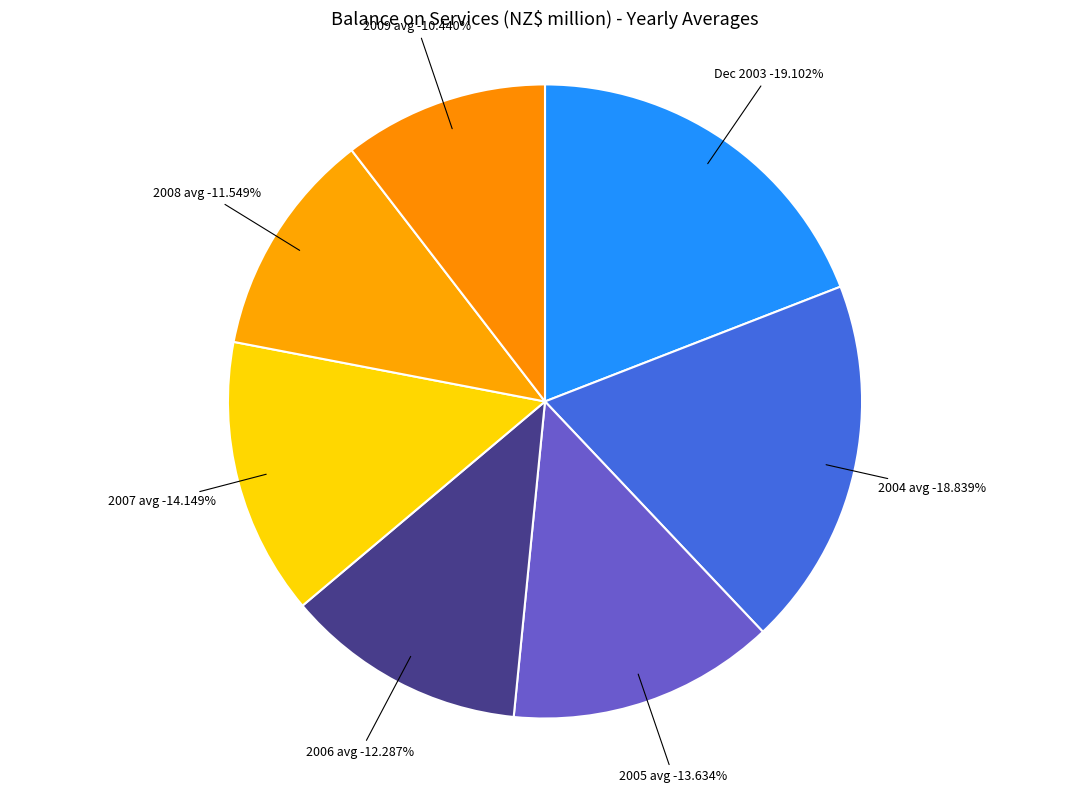

Is there any slice that represents more than half of the pie?

No